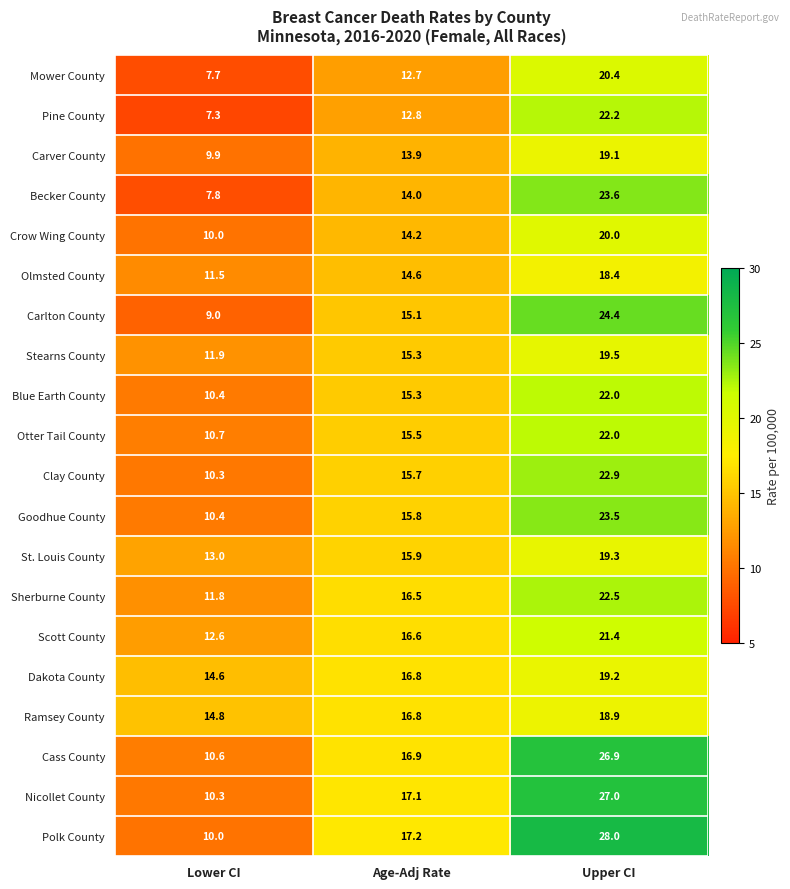

What is the total value across all series at Upper CI?

441.2